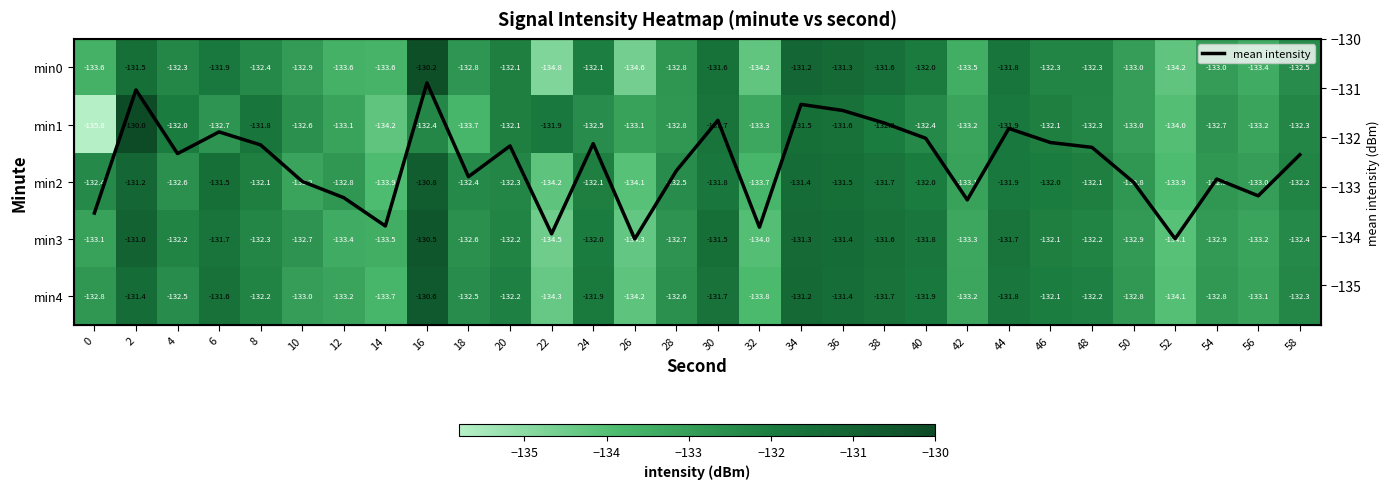

What is the difference between the highest and lowest values at 22?

2.9